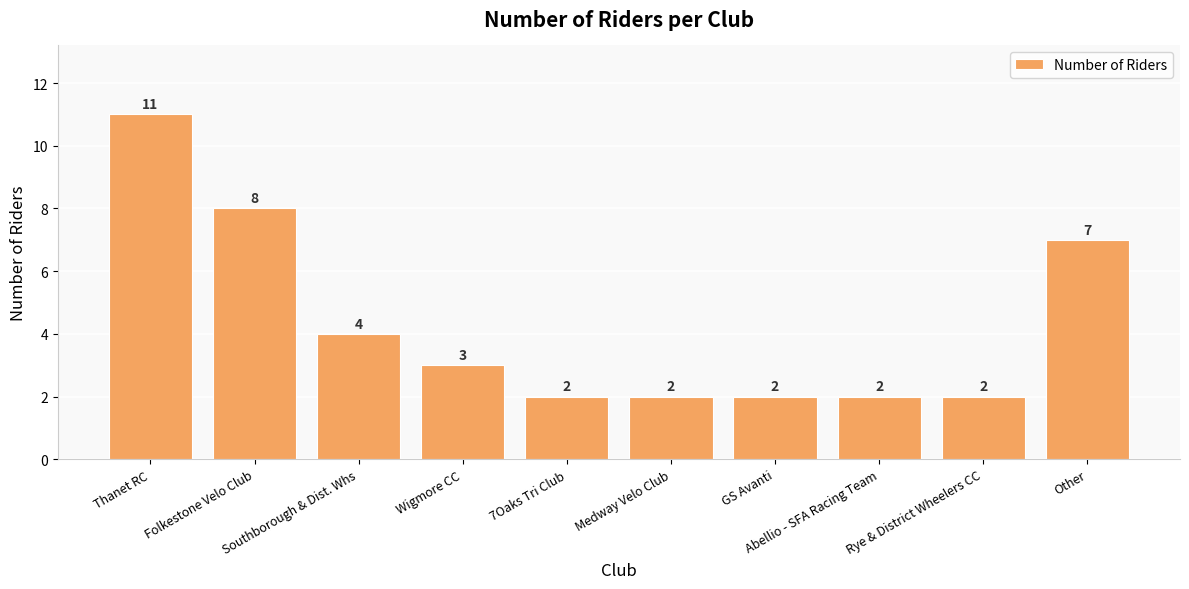

Where is the data nearest to the value 6?

Other